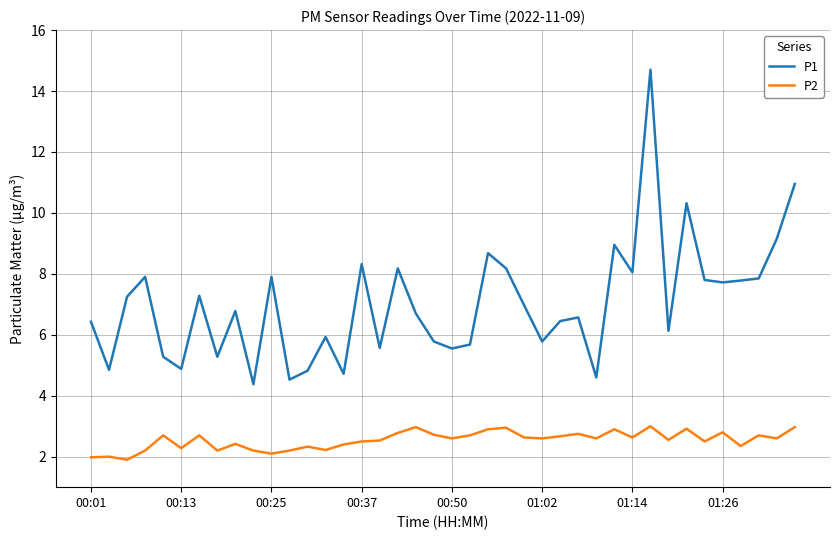

Rank the series by their maximum value, from highest to lowest.

P1, P2